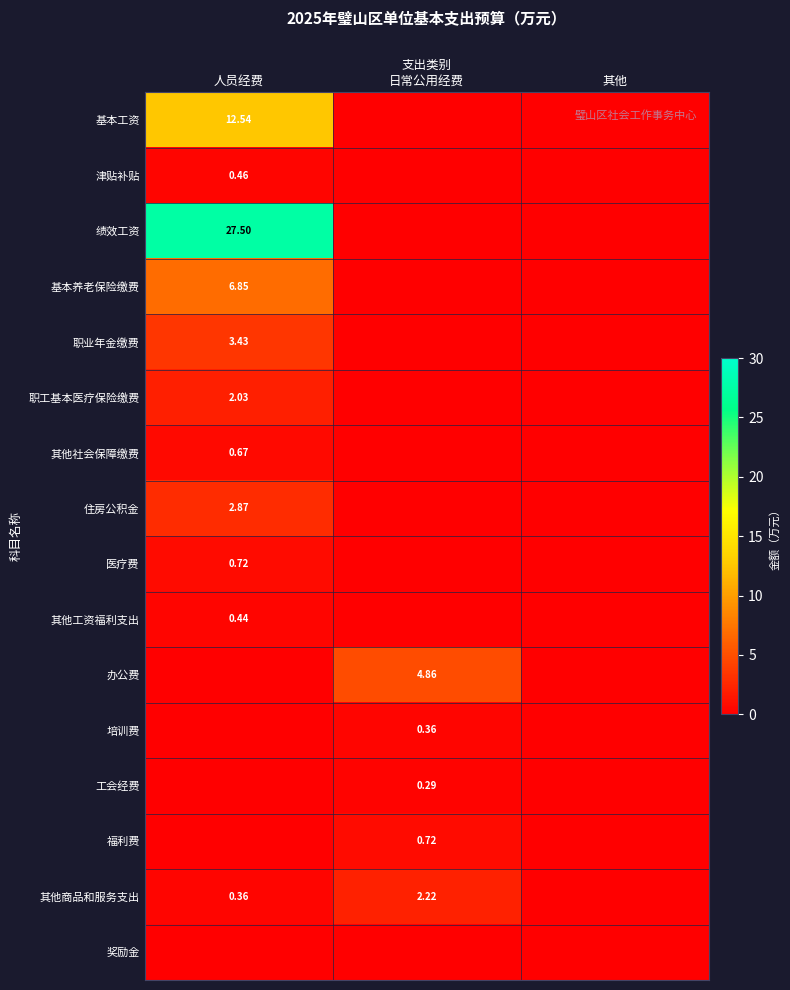

Is the value of 住房公积金 at 其他 greater than the value of 其他工资福利支出 at 人员经费?

No